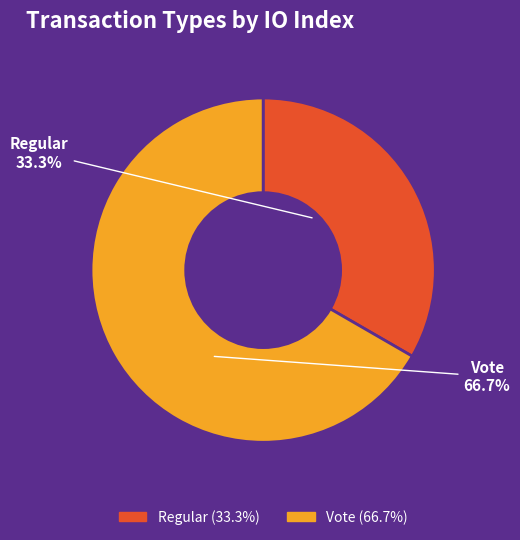

To the nearest percent, what is the combined percentage of Vote and Regular?

100%